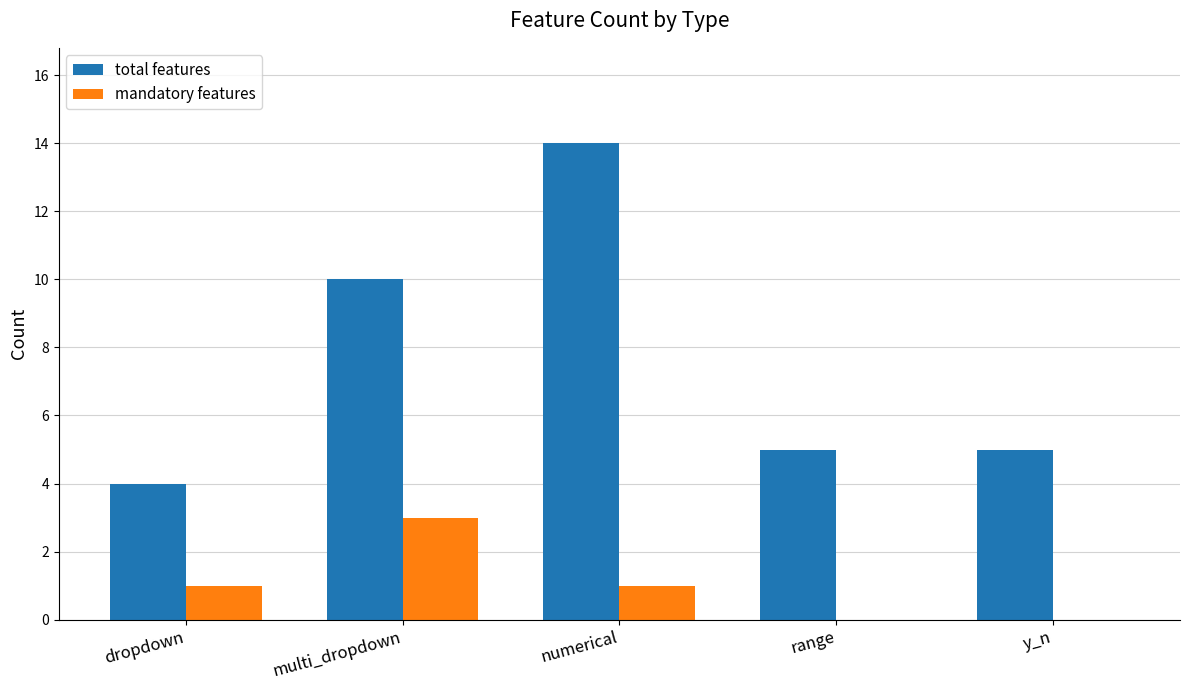

At which category does the chart reach its peak across all series?

numerical